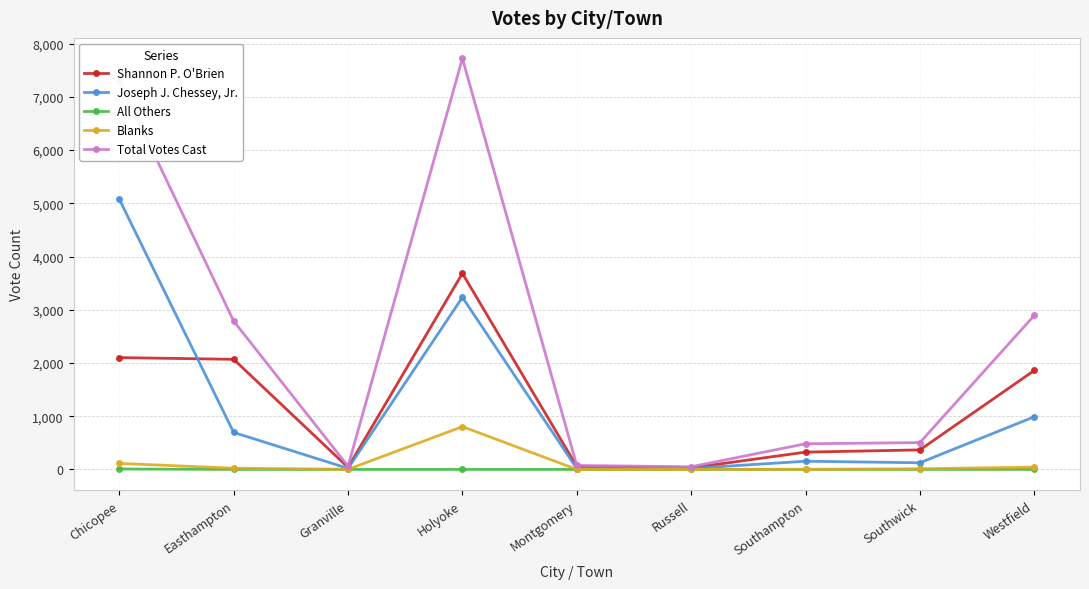

How many lines are shown in the chart?

5